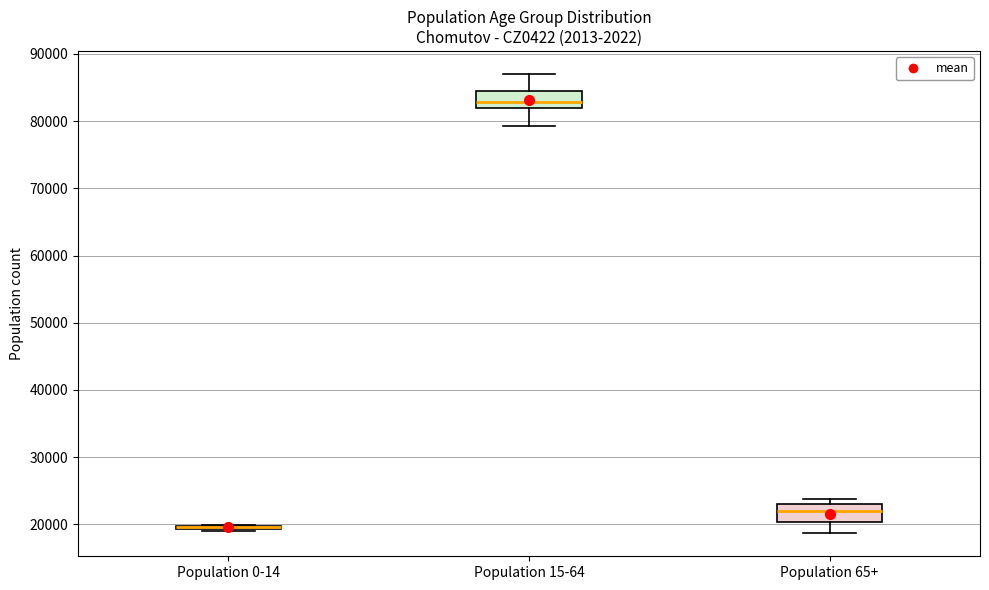

Reading left to right, transcribe this box plot: for each box, give where its median line is, the range the box spans, and where its two whiskers end, as read against the y-axis. The values are not printed on the chart, so give them approximately, as read against the axis.

Population 0-14: box collapsed to a line at 20000, whiskers 19000 to 20000
Population 15-64: median 83000, box 82000 to 85000, whiskers 79000 to 87000
Population 65+: median 22000, box 20000 to 23000, whiskers 19000 to 24000